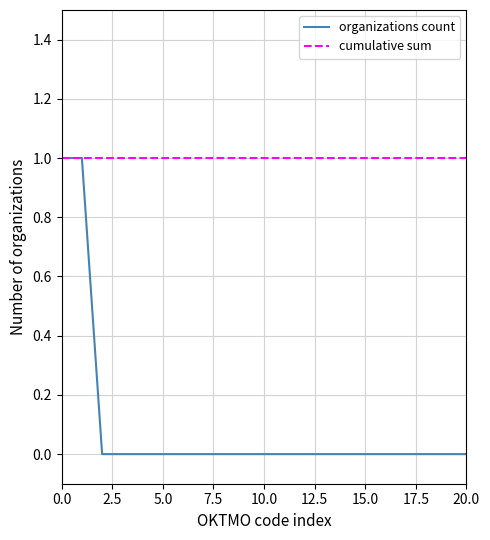

Which series has the widest spread of values?

organizations count